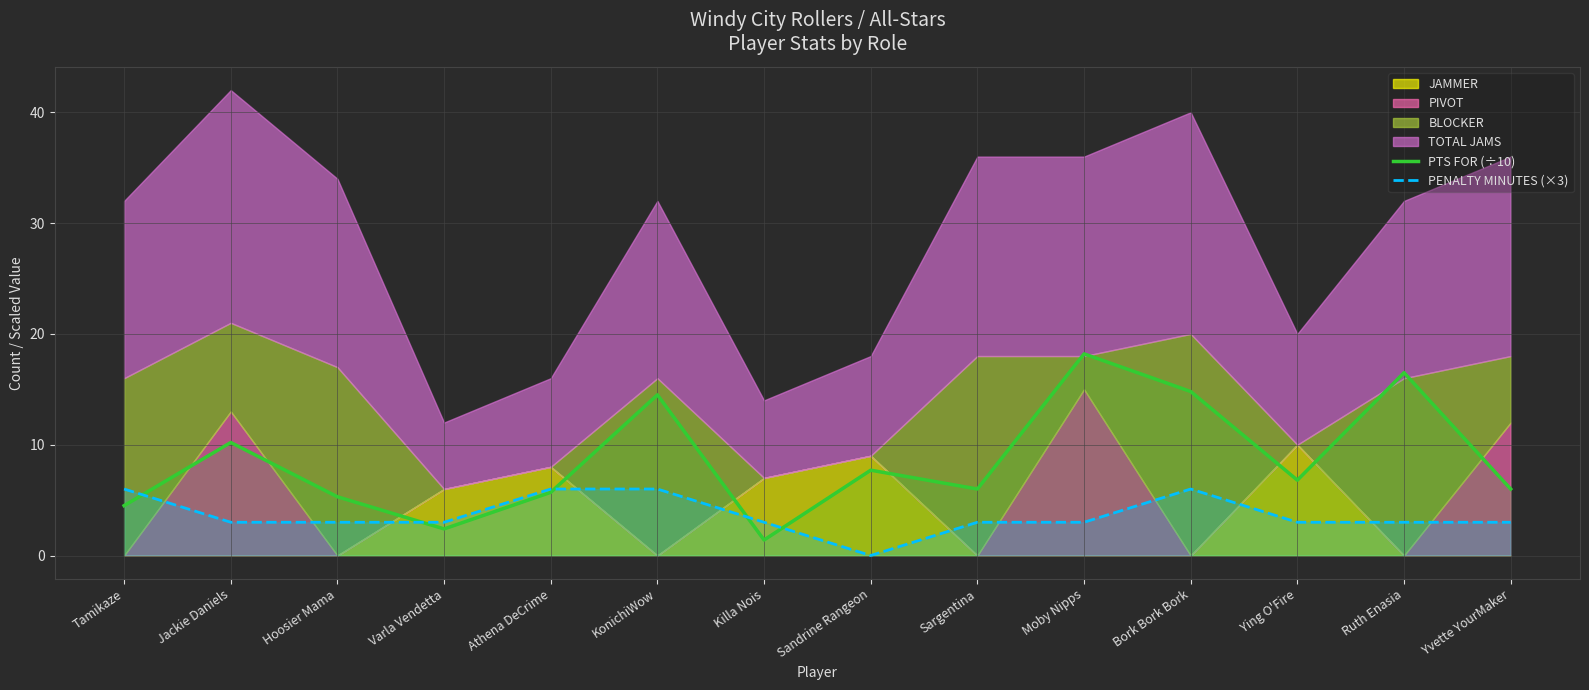

How many values in the PTS FOR (÷10) series exceed 6?

7